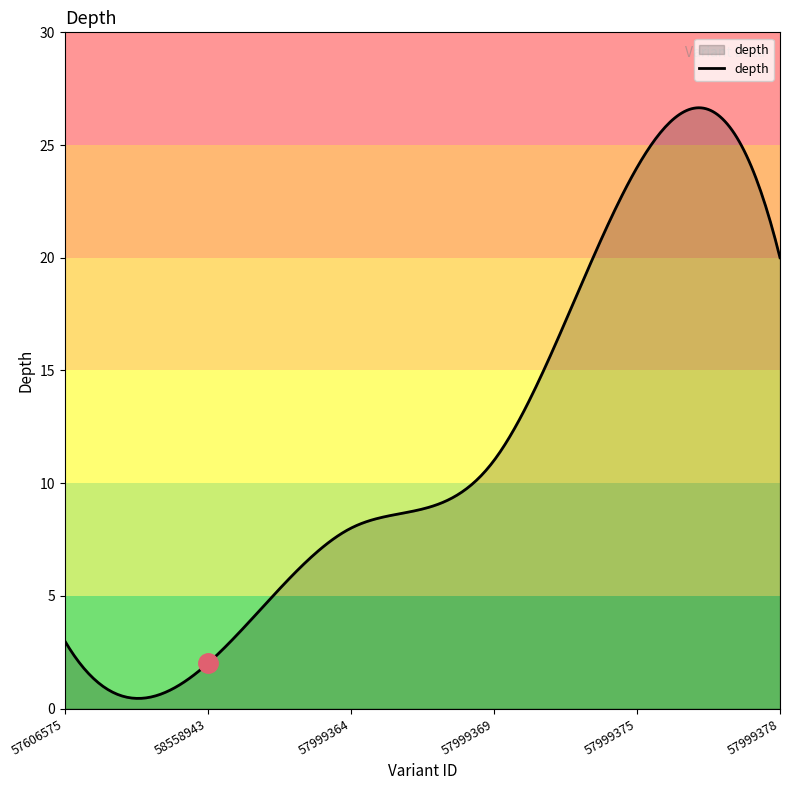

What is the maximum value shown in the chart?

26.7